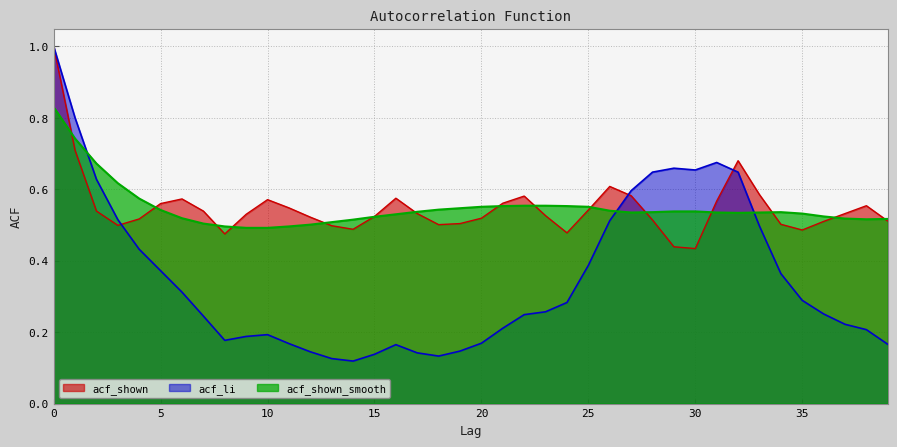

How many acf_shown_smooth values are between 0 and 1?

40